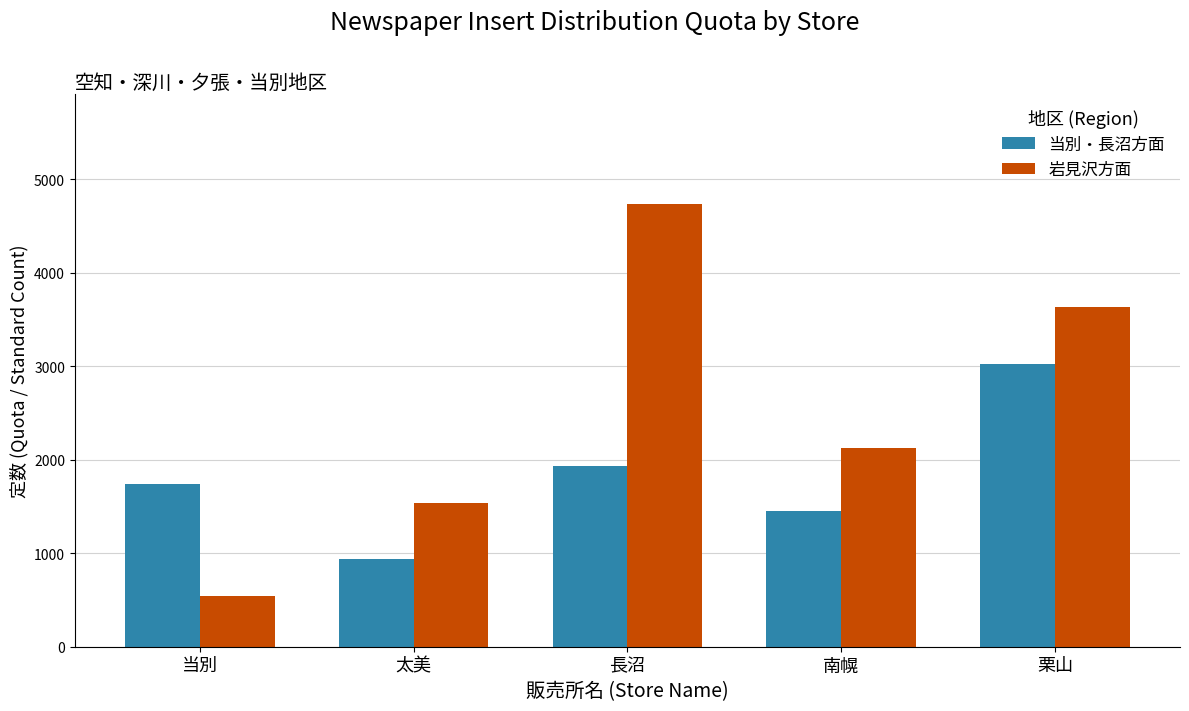

Which label corresponds to the smallest value in the chart?

当別